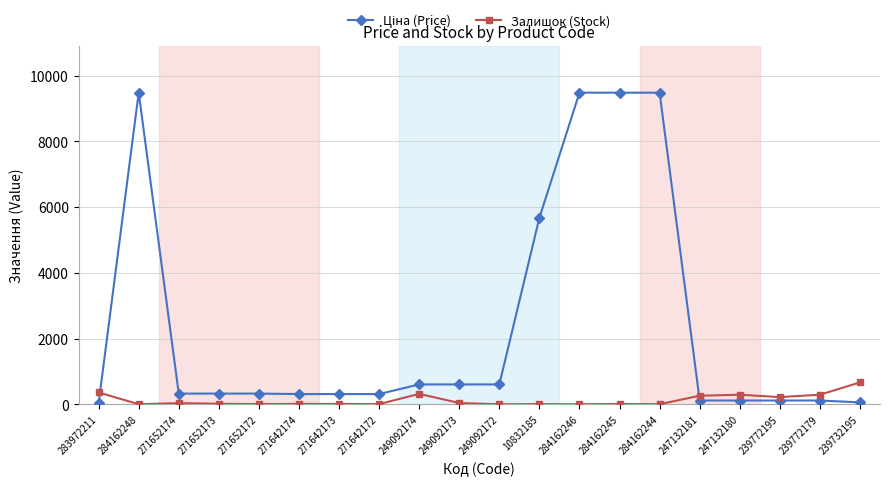

What is the label of the 5th point from the right?

247132181